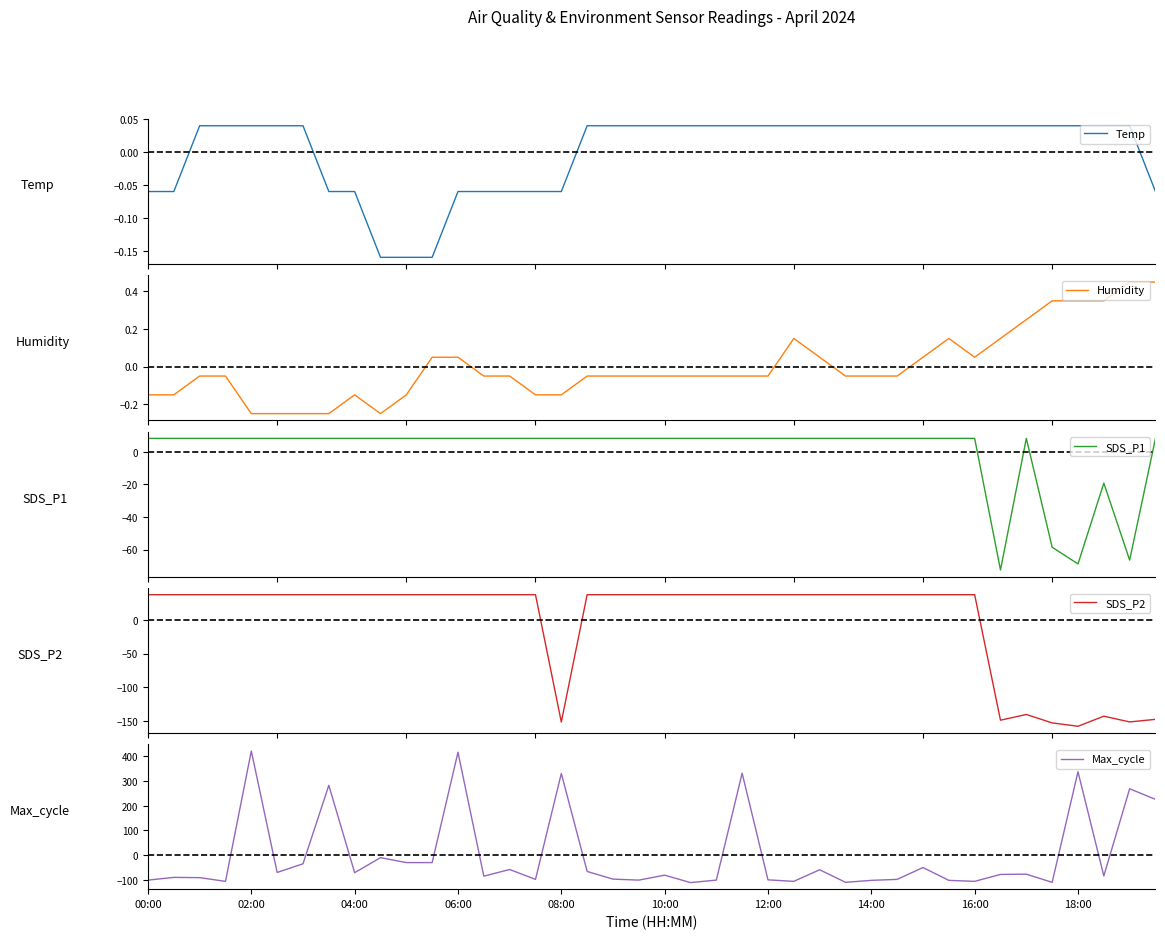

How many values in the Max_cycle series exceed -78?

19